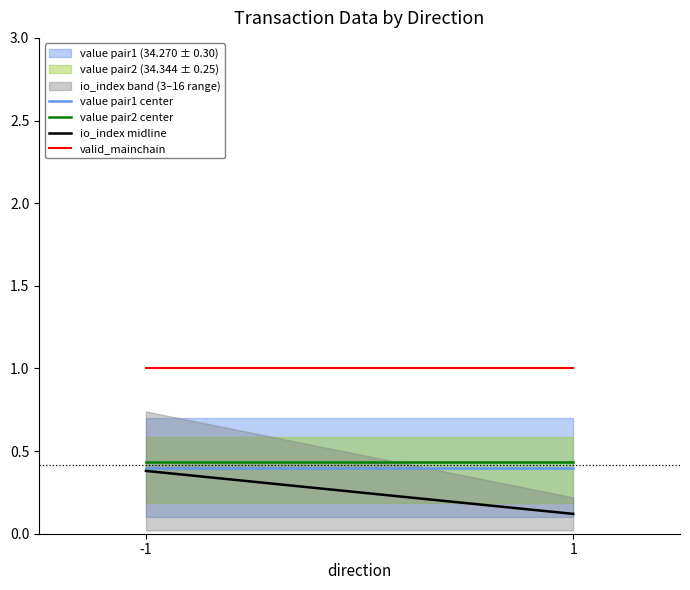

The value pair2 center series shows 0.4 at 1. True or false?

True